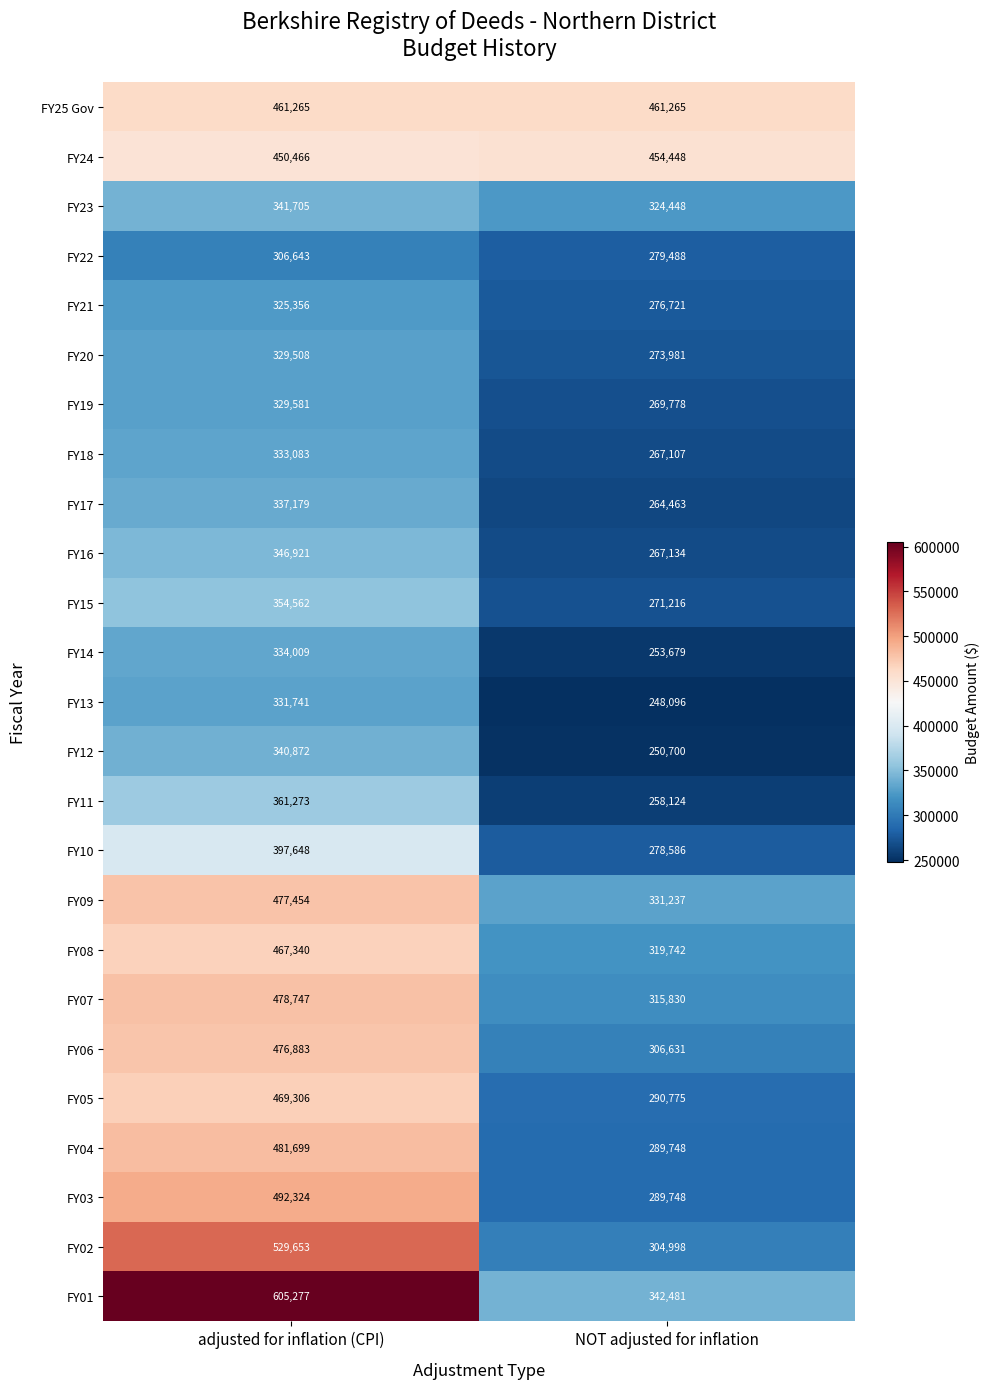

Which series has the largest total across all categories?

FY01